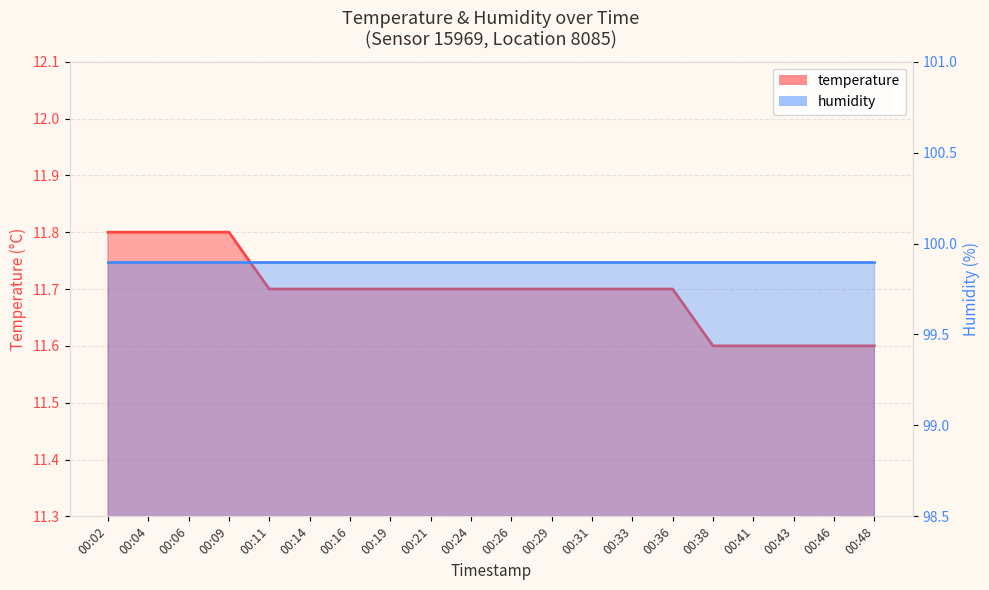

How many values are between 11 and 12?

20